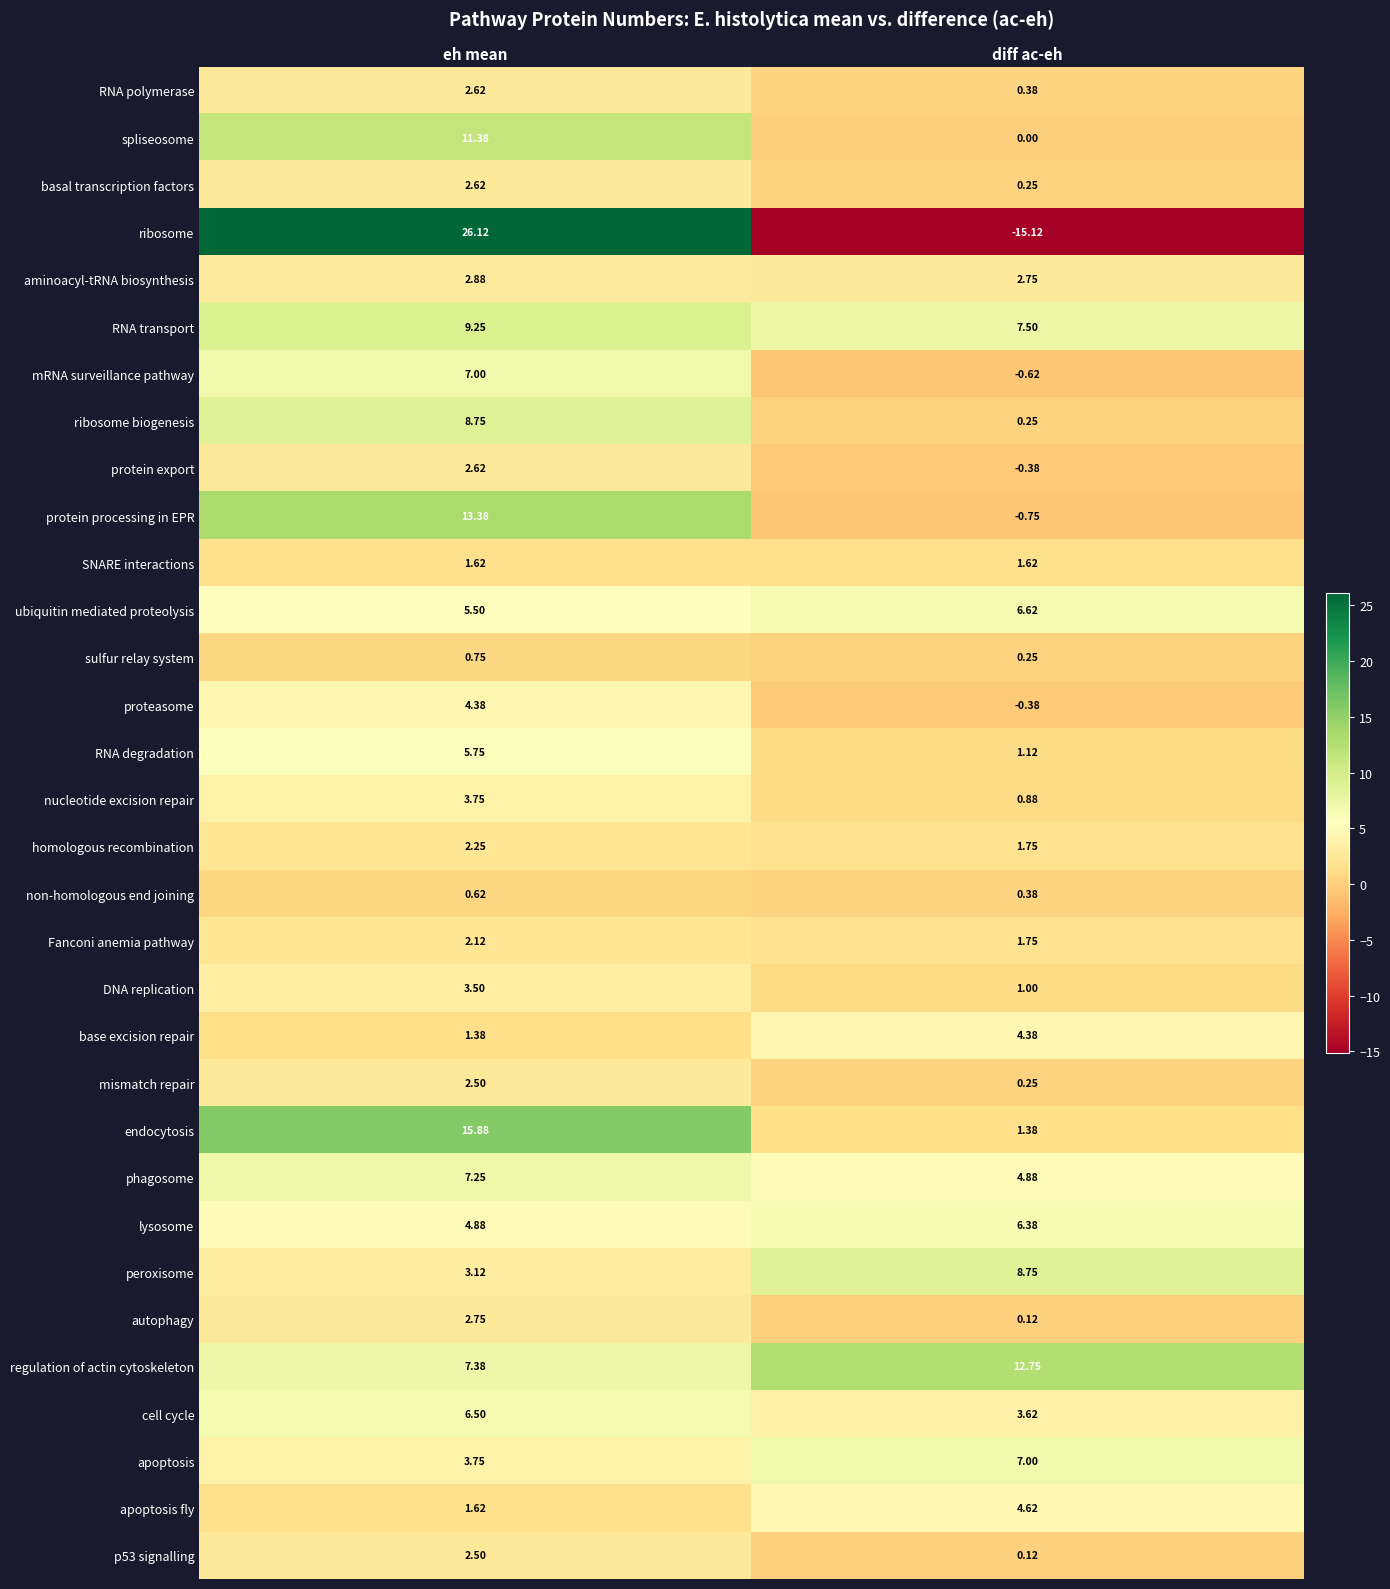

Which series changed the most between eh mean and diff ac-eh?

ribosome